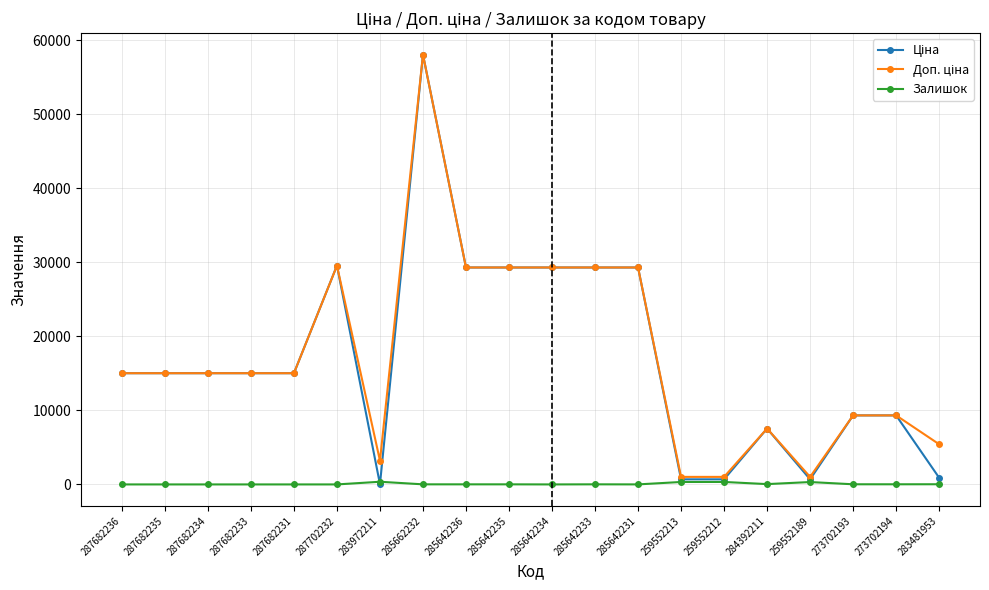

What is the greatest value displayed?

58037.0